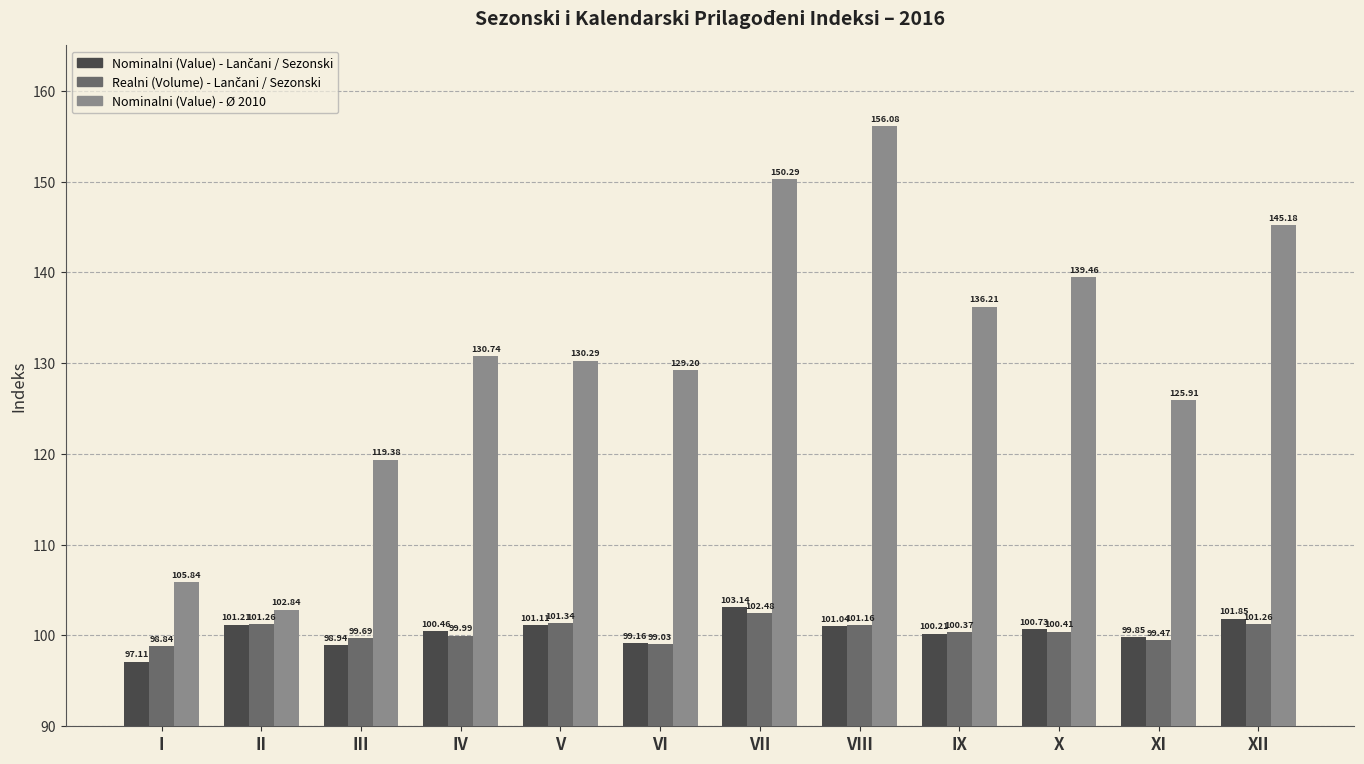

At which label does Nominalni (Value) - Ø 2010 reach its minimum?

II